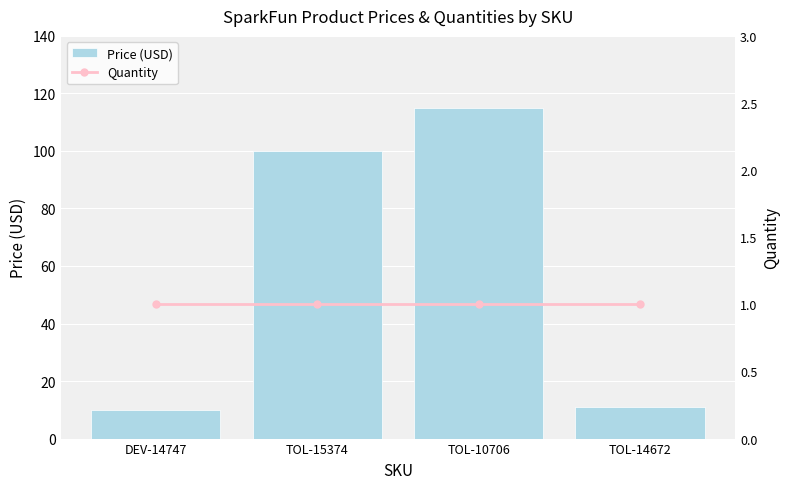

How many data points does each series have?

4